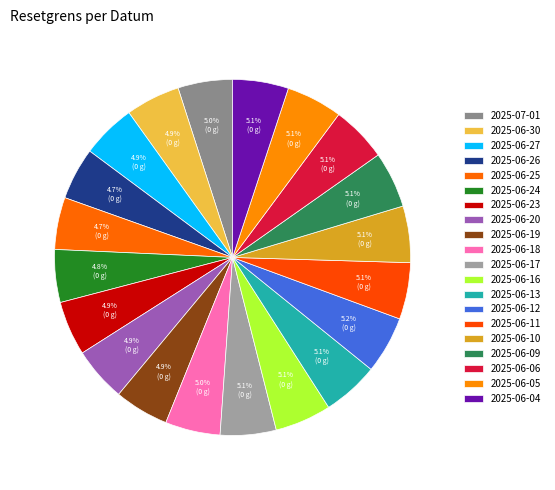

To the nearest percent, what percentage of the pie is 2025-06-30?

5%